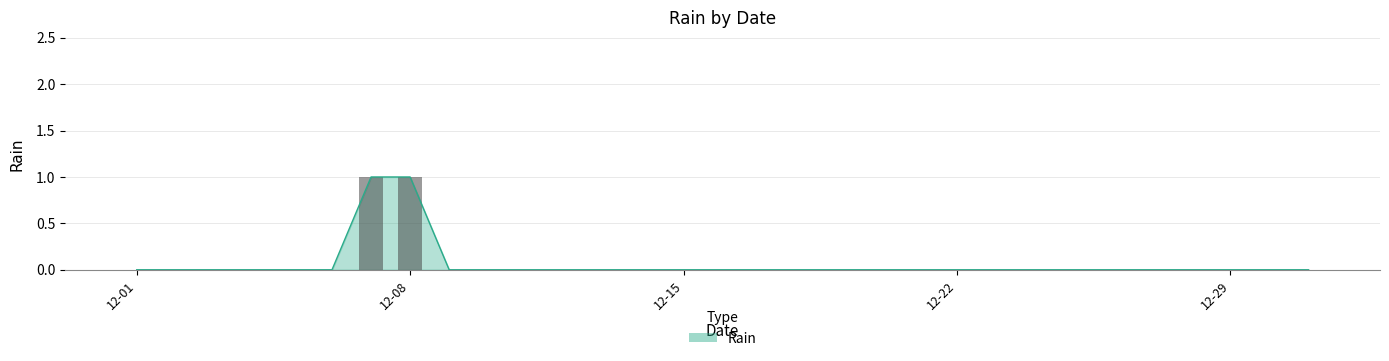

What is the difference between the maximum and minimum values?

1